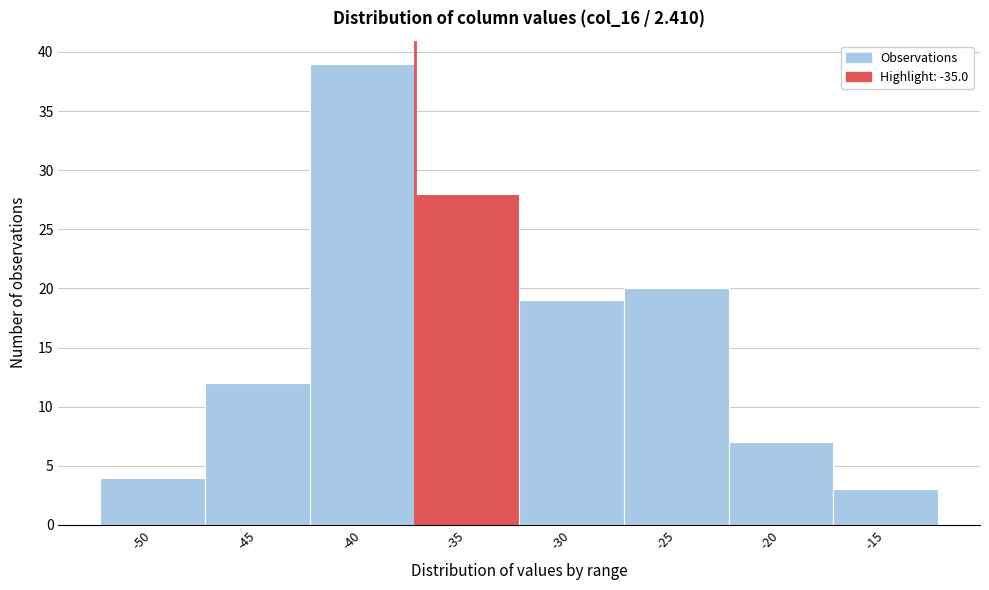

Reading left to right, extract all data points from this chart.

4	12	39	28	19	20	7	3